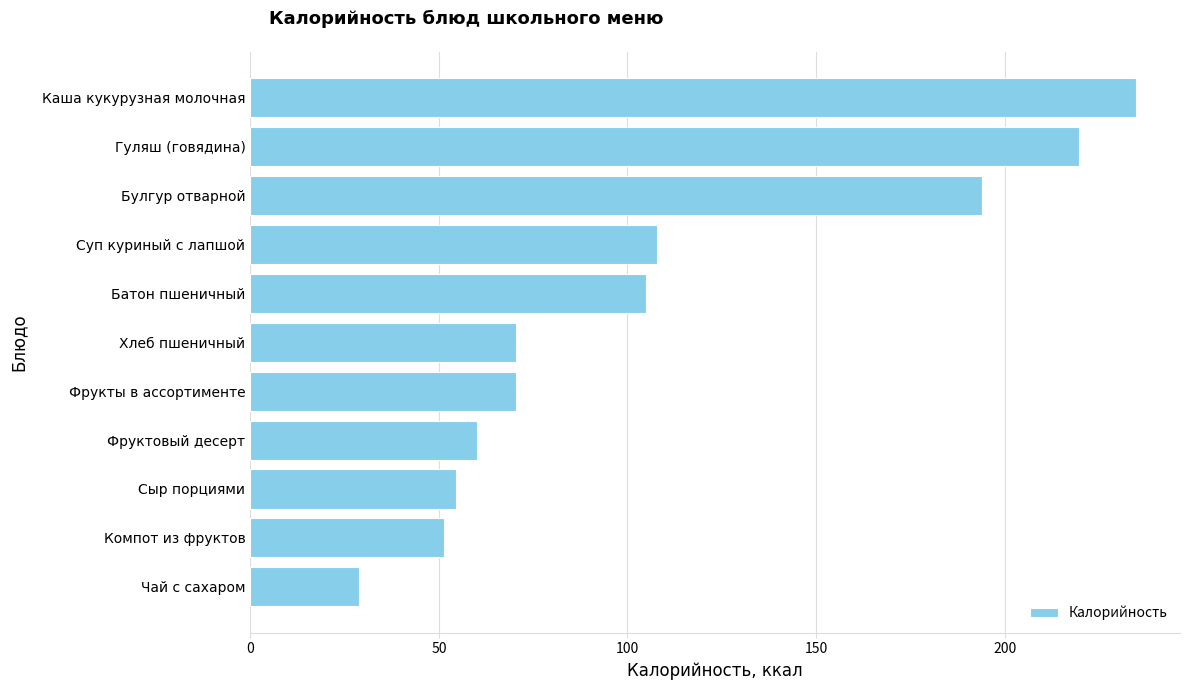

What is the ratio of the value at Гуляш (говядина) to the value at Сыр порциями?

4.0